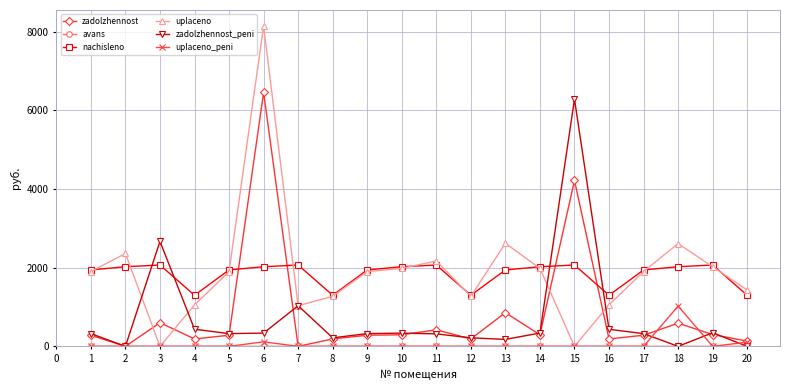

The value of uplaceno at 15 is 0.0. True or false?

True